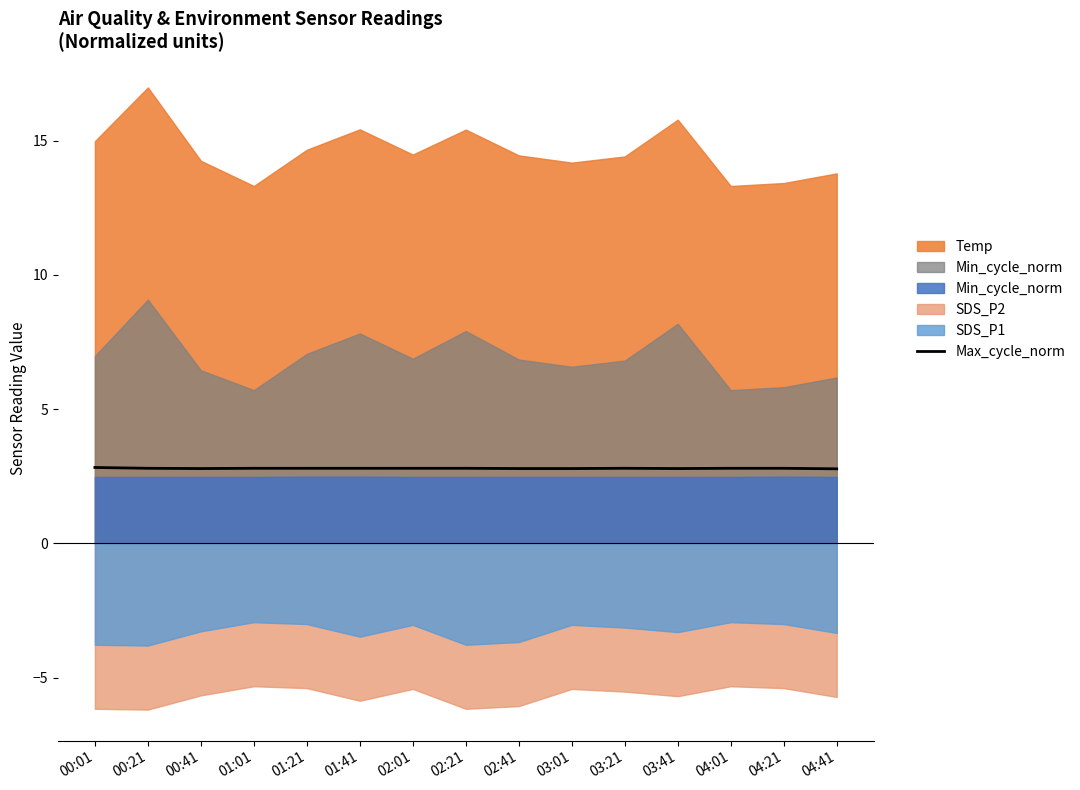

How many interior local valleys (lower than both neighbors) does the data have?

2